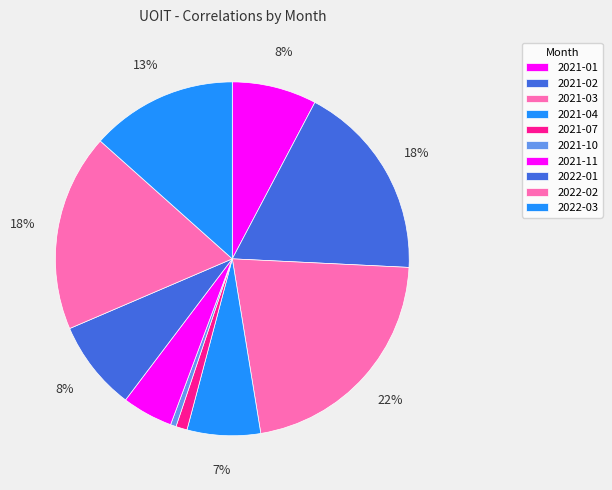

Does 2022-01 represent more than half of the total?

No